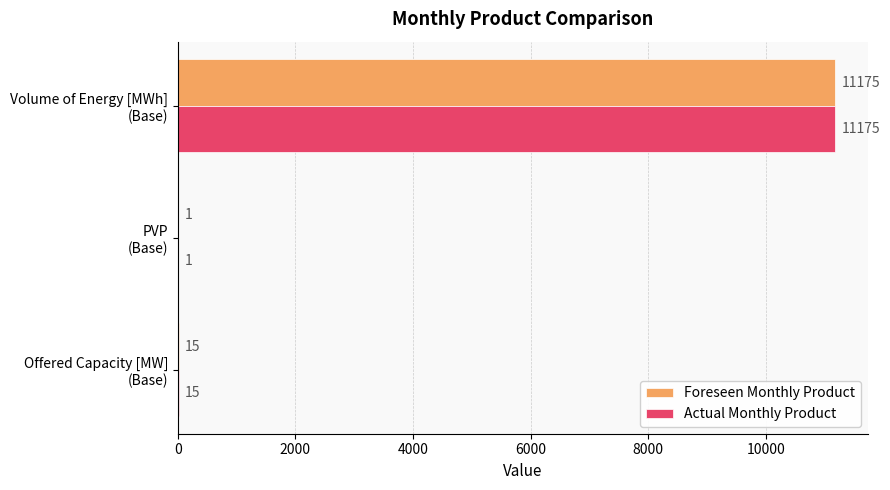

Count the number of data series in this chart.

2